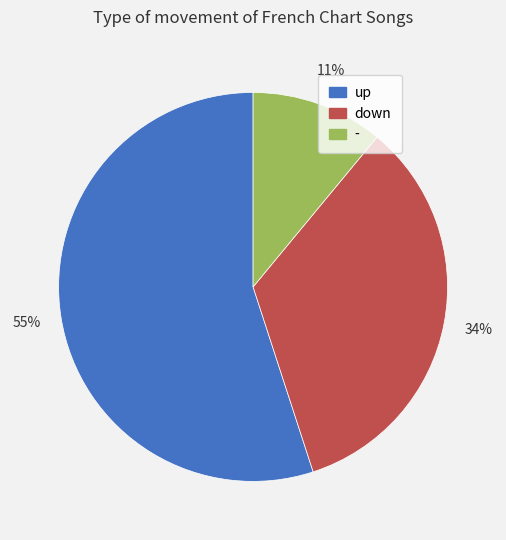

To the nearest percent, what portion does - represent?

11%